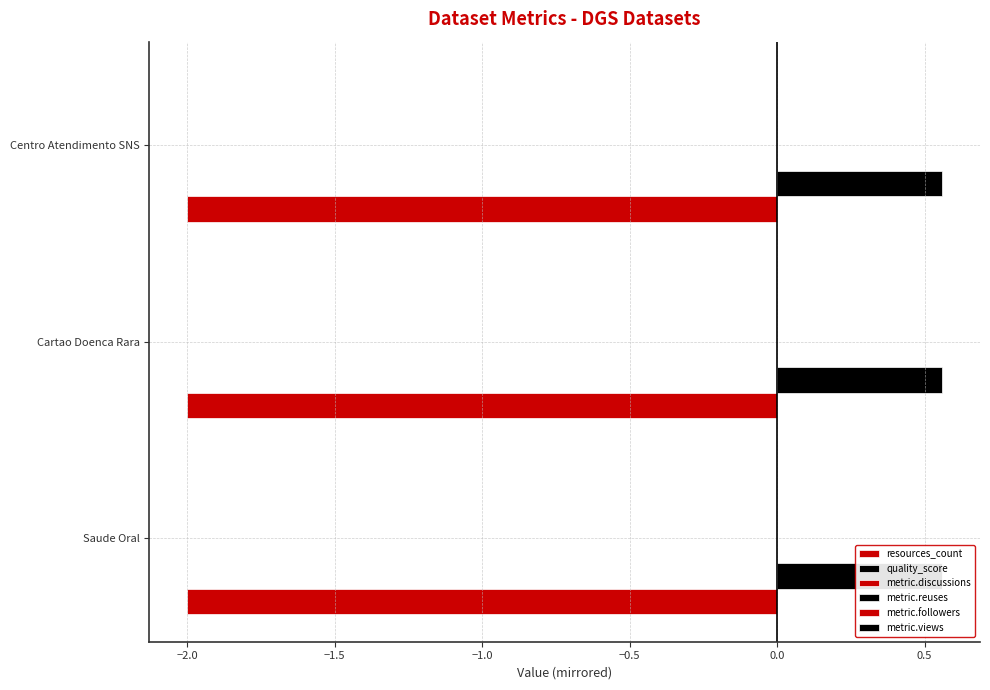

Which category has the highest value in the metric.followers series?

Saude Oral